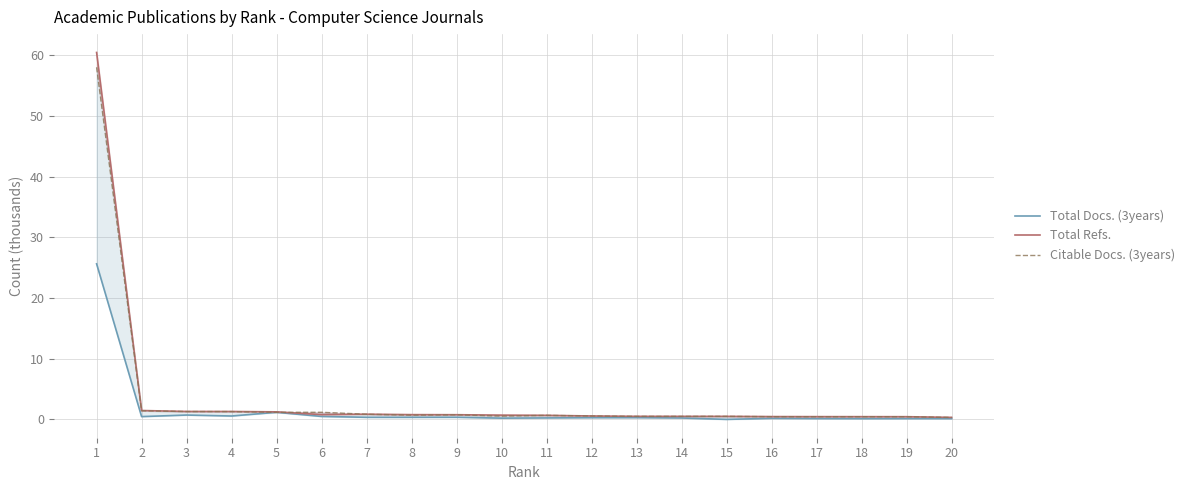

What is the difference between the highest and lowest values at 13?

0.2